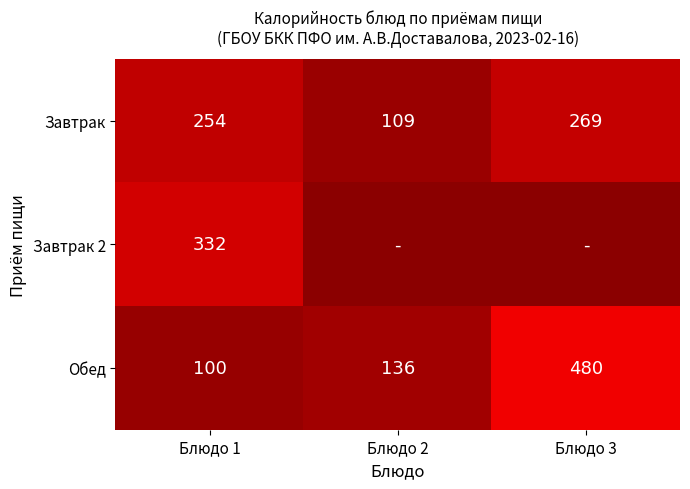

At how many categories does at least one series exceed 401?

1